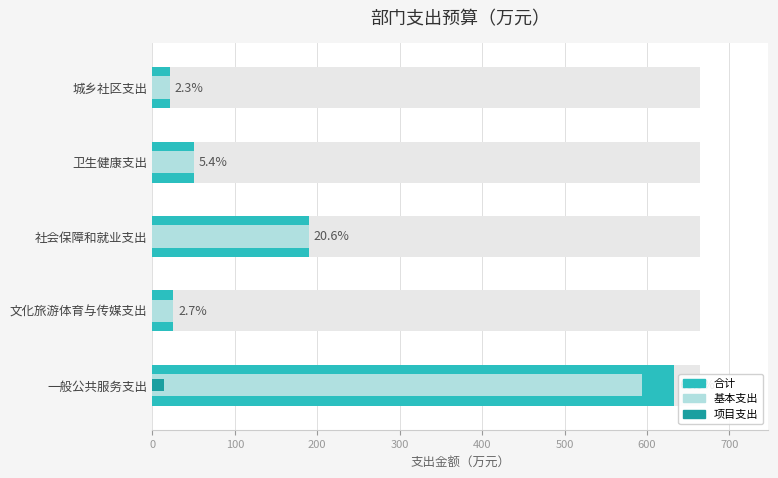

How many positive values does the 项目支出 series have?

1